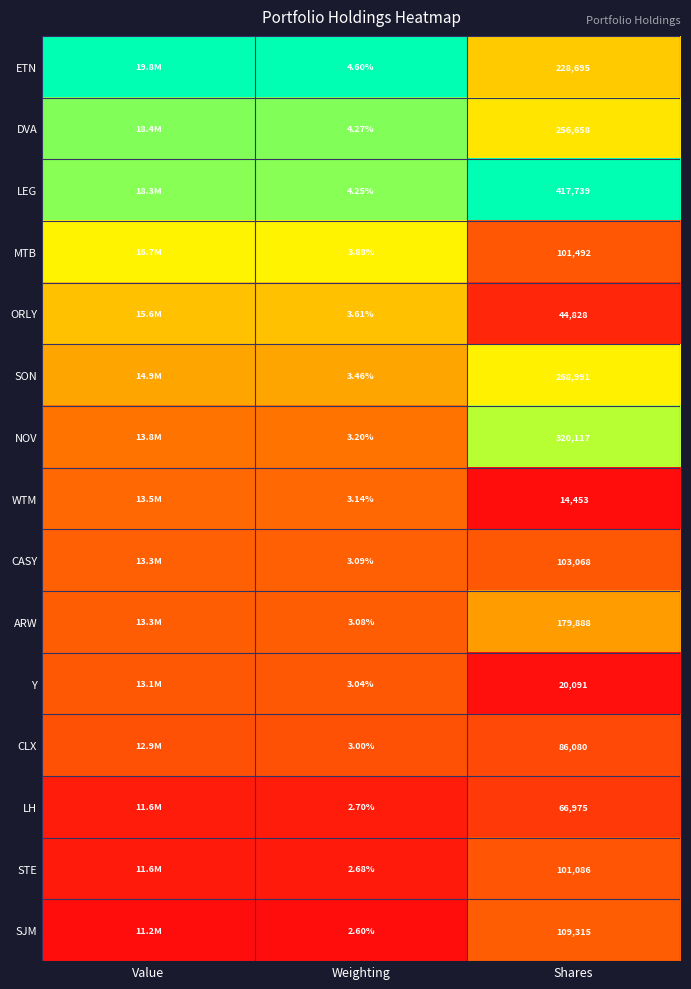

At Shares, list the series in order from largest to smallest.

LEG, NOV, SON, DVA, ETN, ARW, SJM, CASY, MTB, STE, CLX, LH, ORLY, Y, WTM